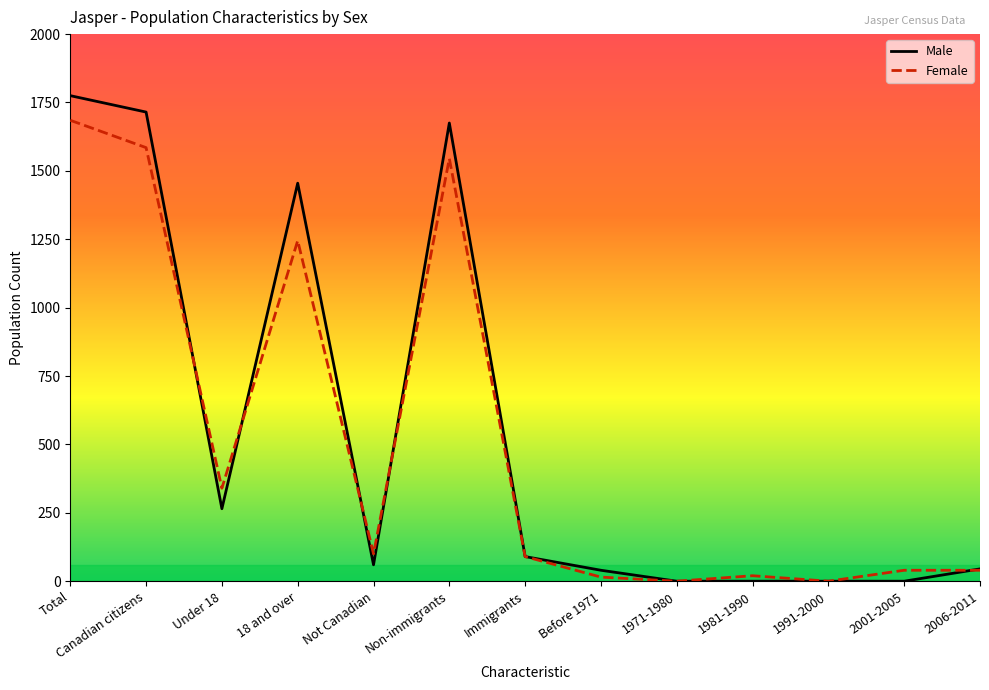

Where is Female nearest to the value 842?

18 and over